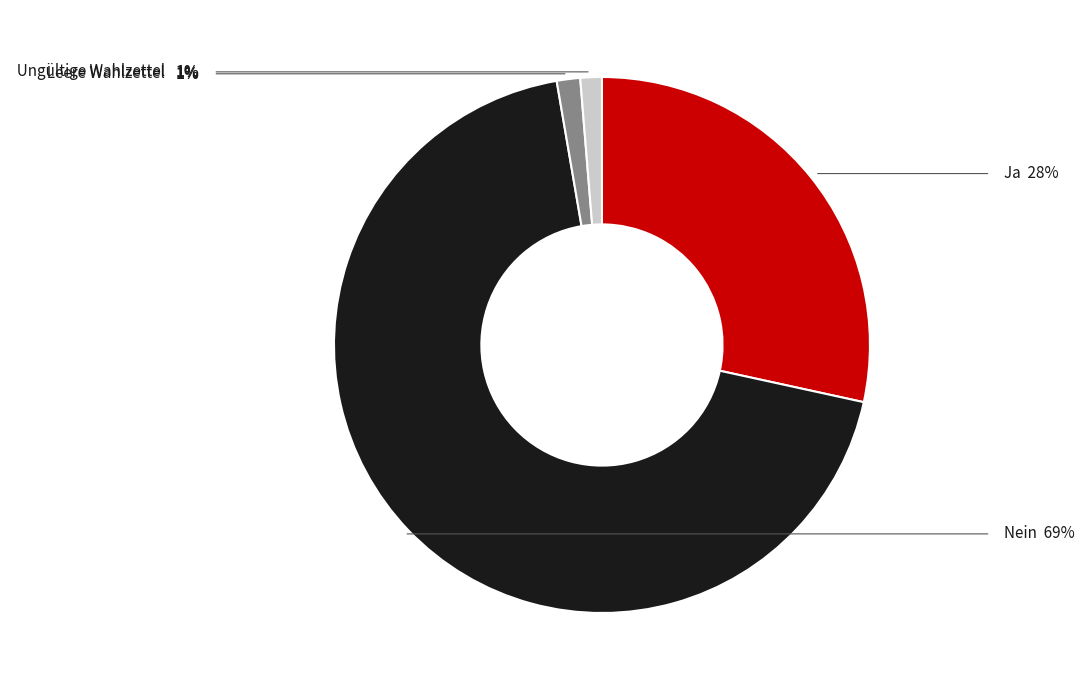

Is there a majority slice in this chart?

Yes